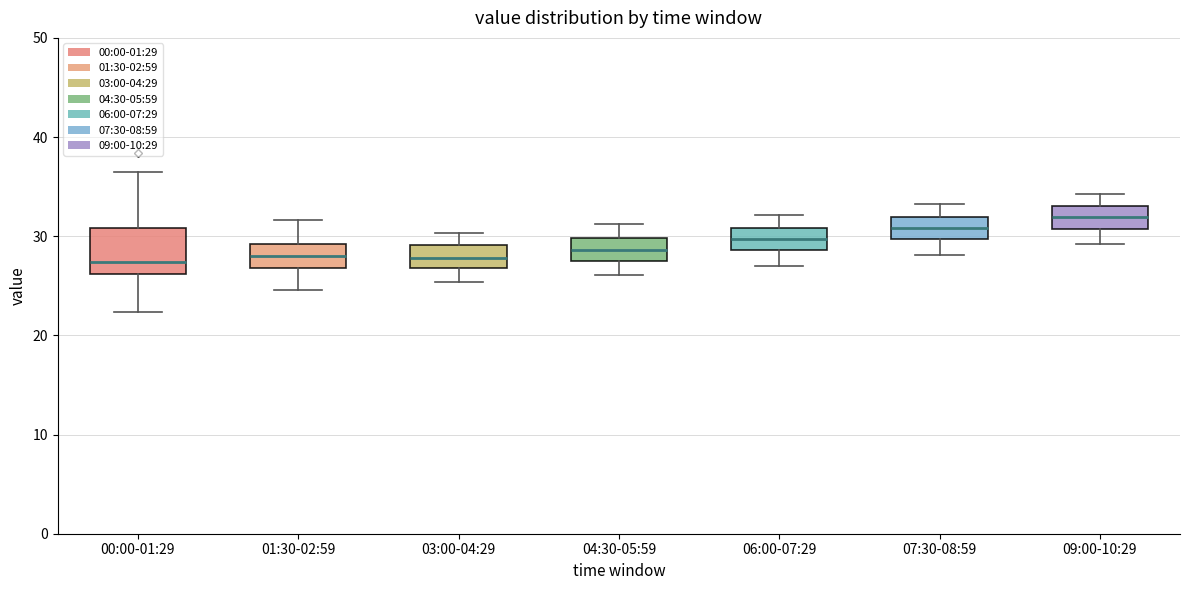

Reading left to right, read every box against the y-axis: the position of its median line, the range the box covers, and the ends of its whiskers. The values are not printed on the chart, so give them approximately, as read against the axis.

00:00-01:29: median 27, box 26 to 31, whiskers 22 to 36
01:30-02:59: median 28, box 27 to 29, whiskers 25 to 32
03:00-04:29: median 28, box 27 to 29, whiskers 25 to 30
04:30-05:59: median 29, box 27 to 30, whiskers 26 to 31
06:00-07:29: median 30, box 29 to 31, whiskers 27 to 32
07:30-08:59: median 31, box 30 to 32, whiskers 28 to 33
09:00-10:29: median 32, box 31 to 33, whiskers 29 to 34